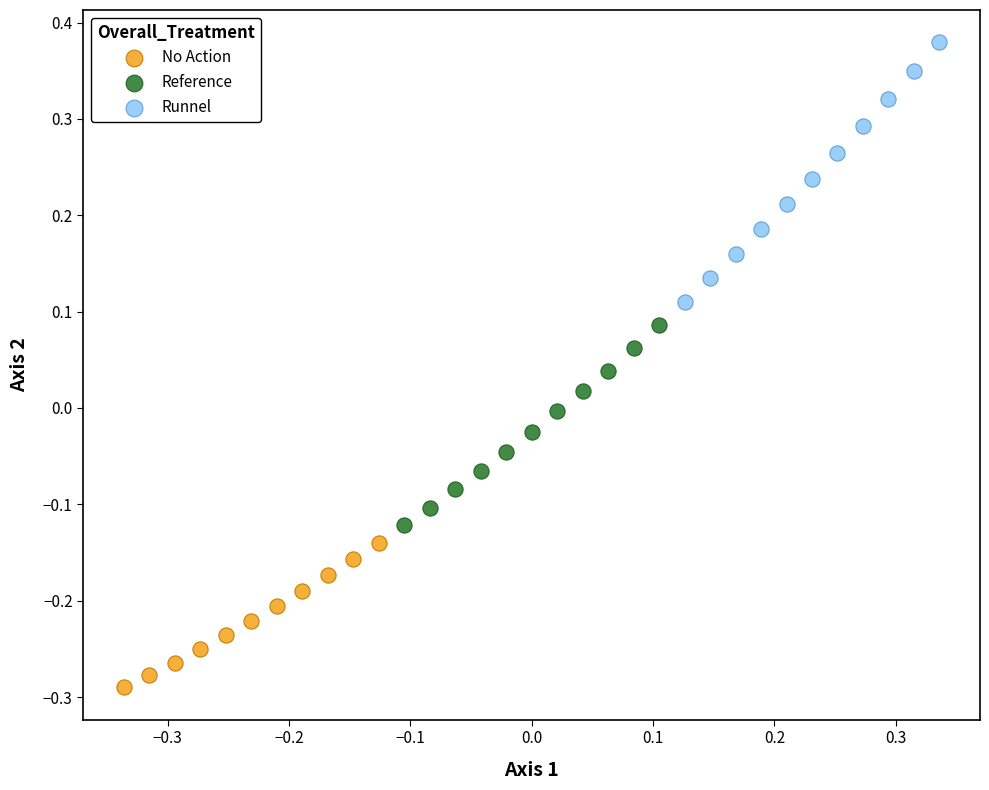

Which series contains the lowest Y value?

No Action